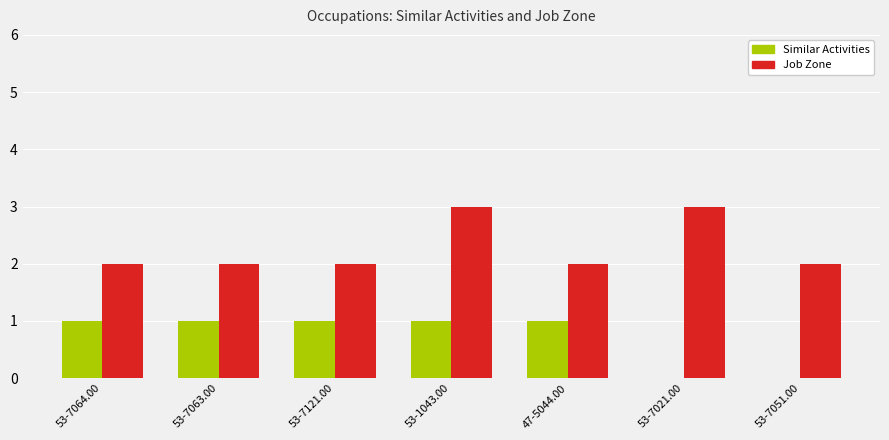

What value does the Job Zone series have at 53-7121.00?

2